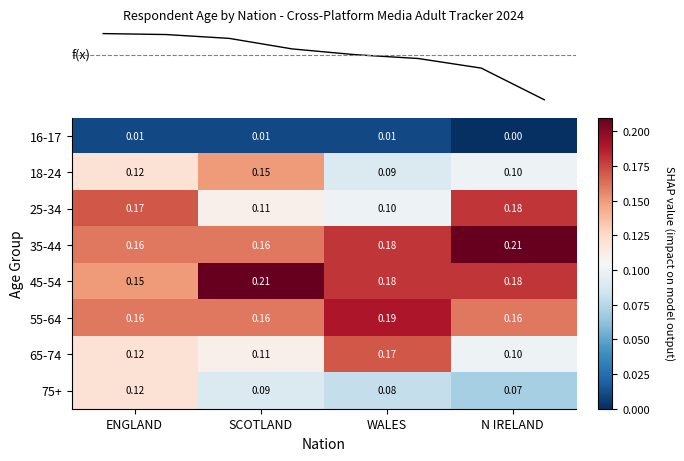

How many data points does each series have?

4